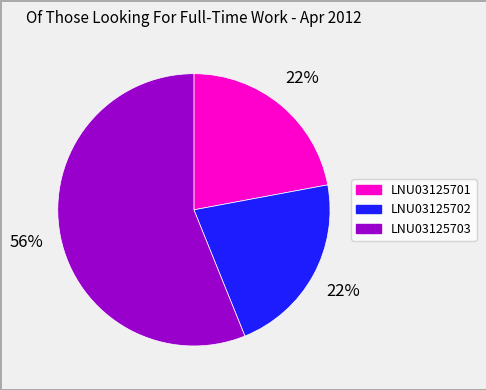

Is the sum of LNU03125703 and LNU03125701 greater than half?

Yes